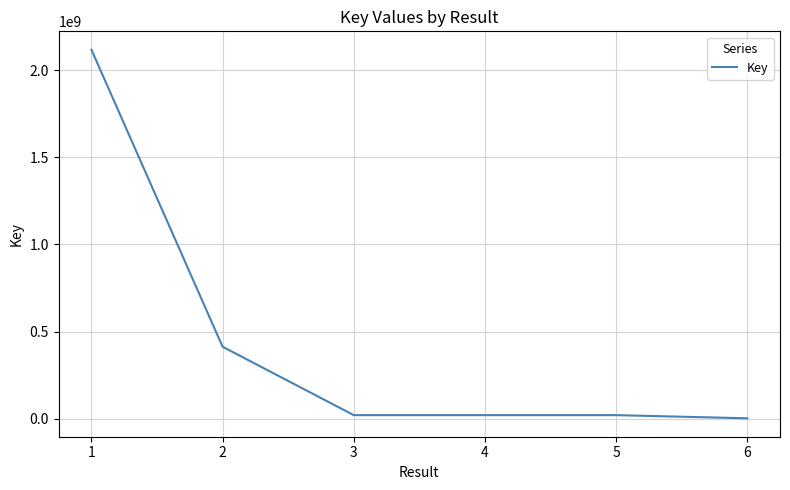

The value at 1 is 3759963532. True or false?

False